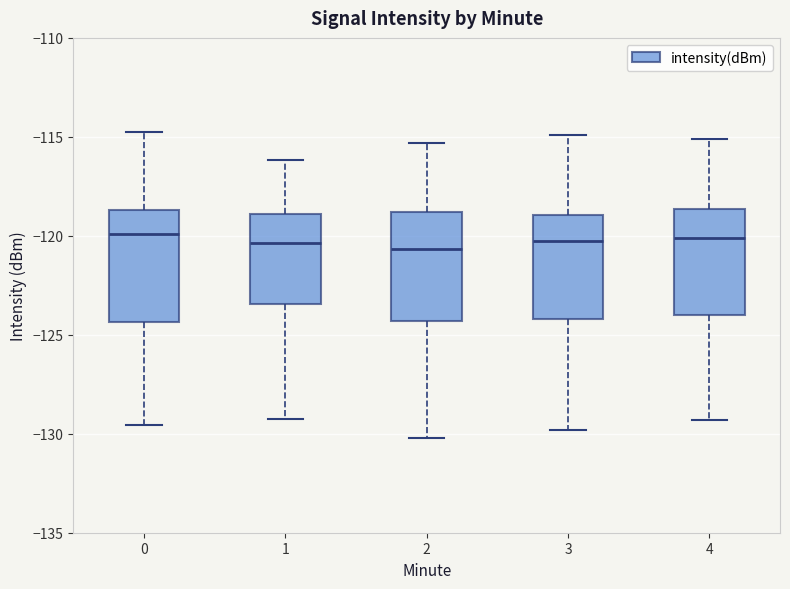

Reading left to right, read every box against the y-axis: the position of its median line, the range the box covers, and the ends of its whiskers. The values are not printed on the chart, so give them approximately, as read against the axis.

0: median -120.0, box -124.5 to -118.5, whiskers -129.5 to -115.0
1: median -120.5, box -123.5 to -119.0, whiskers -129.5 to -116.0
2: median -120.5, box -124.5 to -119.0, whiskers -130.0 to -115.5
3: median -120.0, box -124.0 to -119.0, whiskers -130.0 to -115.0
4: median -120.0, box -124.0 to -118.5, whiskers -129.5 to -115.0